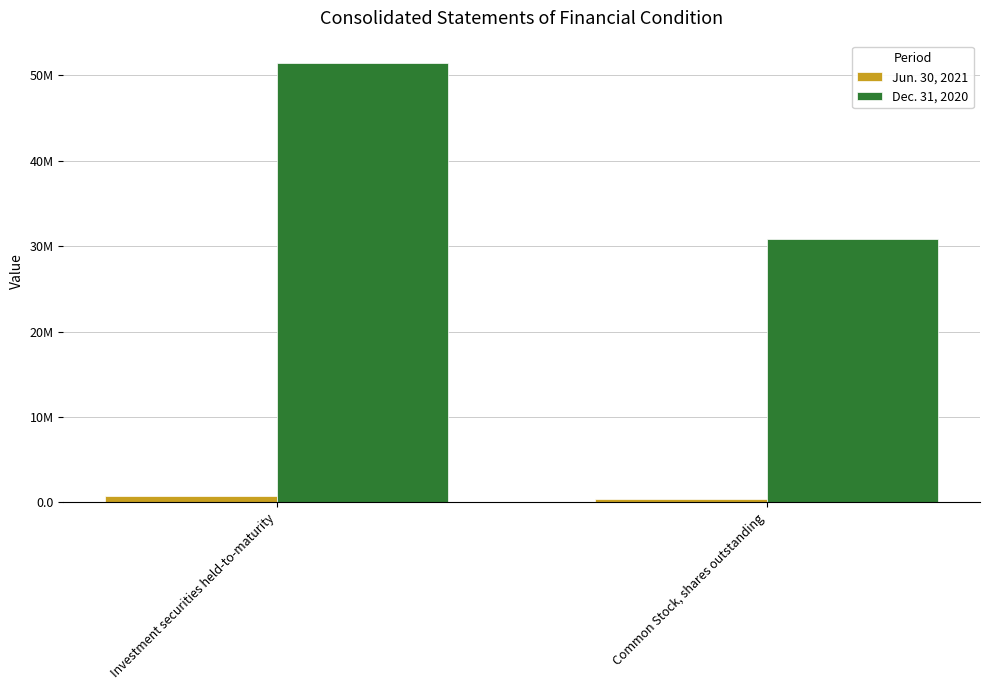

What are all the series names shown in the legend?

Jun. 30, 2021, Dec. 31, 2020